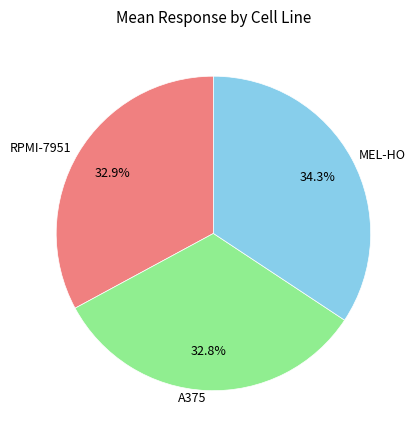

What is the largest slice in the pie chart?

MEL-HO